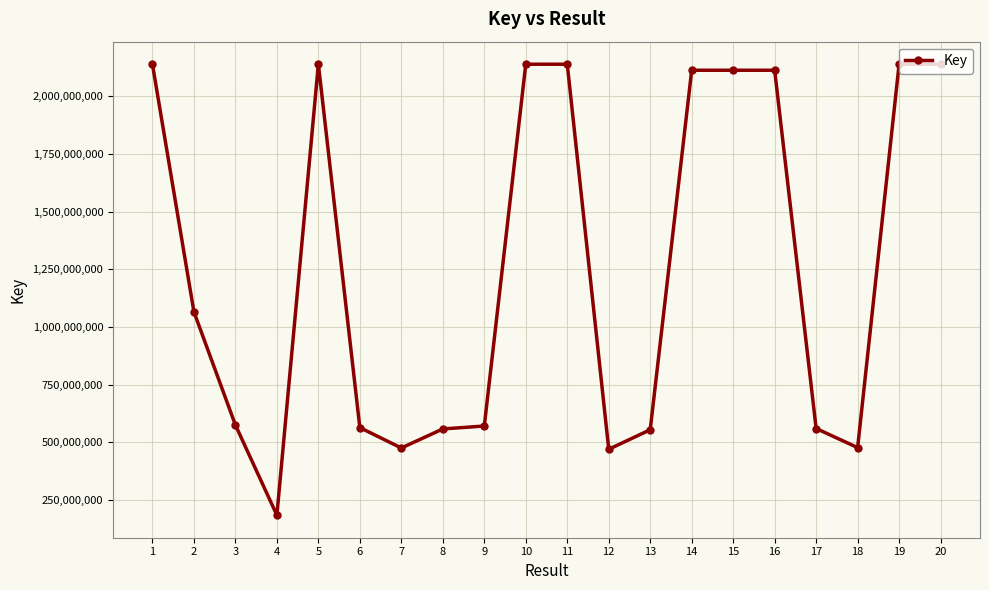

What is the value of the 1st point from the left?

2137715515